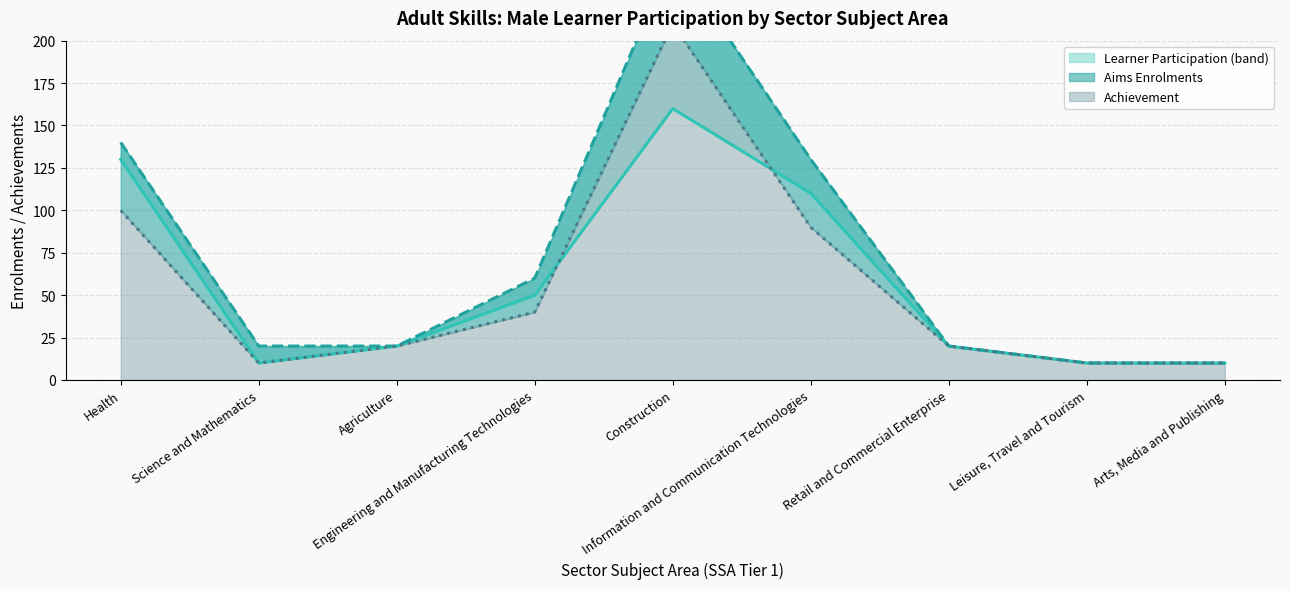

Read the Learner Participation (line) value at Retail and Commercial Enterprise.

20